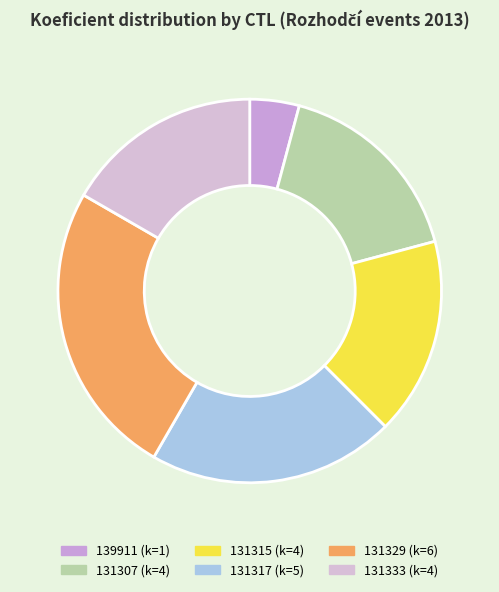

The 139911 slice represents 1% of the pie. True or false?

False